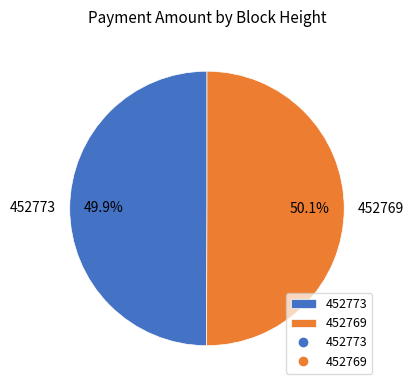

True or false: 452773 accounts for 50% of the total.

True